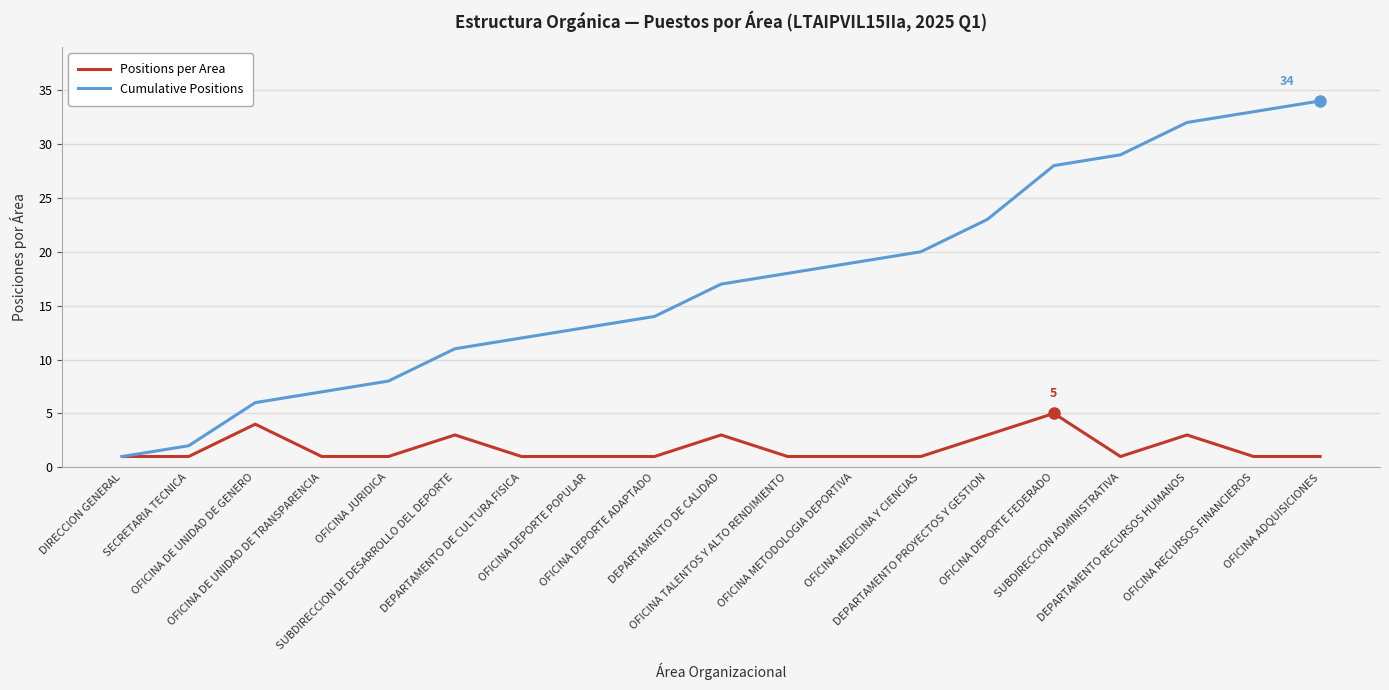

What are all the series names shown in the legend?

Positions per Area, Cumulative Positions